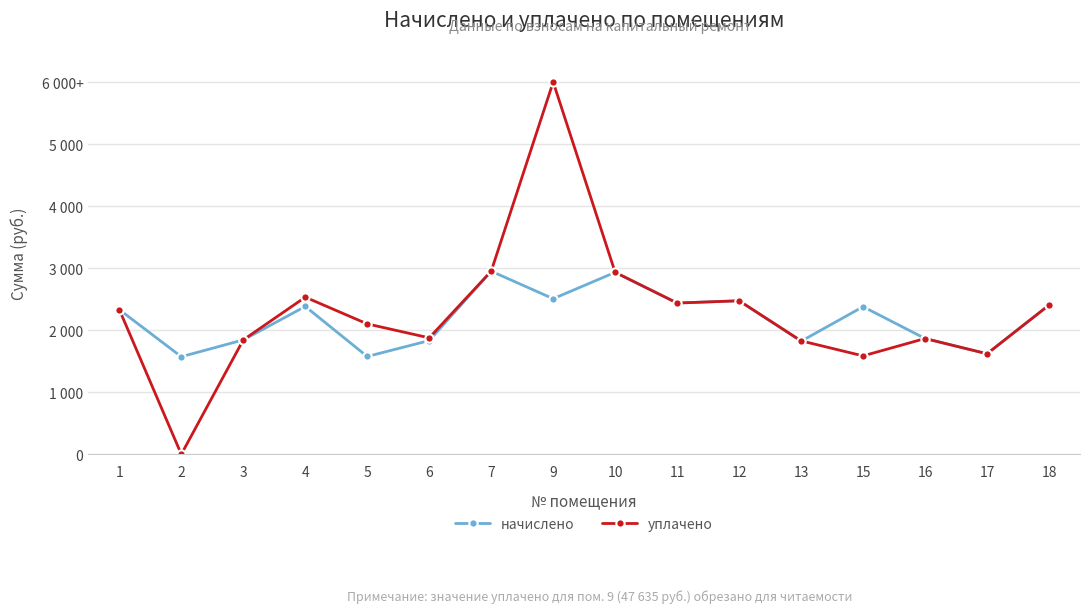

Reading left to right, list all the values displayed in this chart.

начислено: 1=2331.6	2=1572.7	3=1844.0	4=2382.9	5=1576.4	6=1833.0	7=2951.1	9=2507.6	10=2932.8	11=2437.9	12=2474.6	13=1822.0	15=2379.2	16=1866.0	17=1620.4	18=2404.9
уплачено: 1=2331.6	2=0.0	3=1844.0	4=2532.7	5=2101.8	6=1876.8	7=2951.1	9=6000.0	10=2932.8	11=2437.9	12=2474.6	13=1828.5	15=1586.2	16=1866.0	17=1620.4	18=2404.9